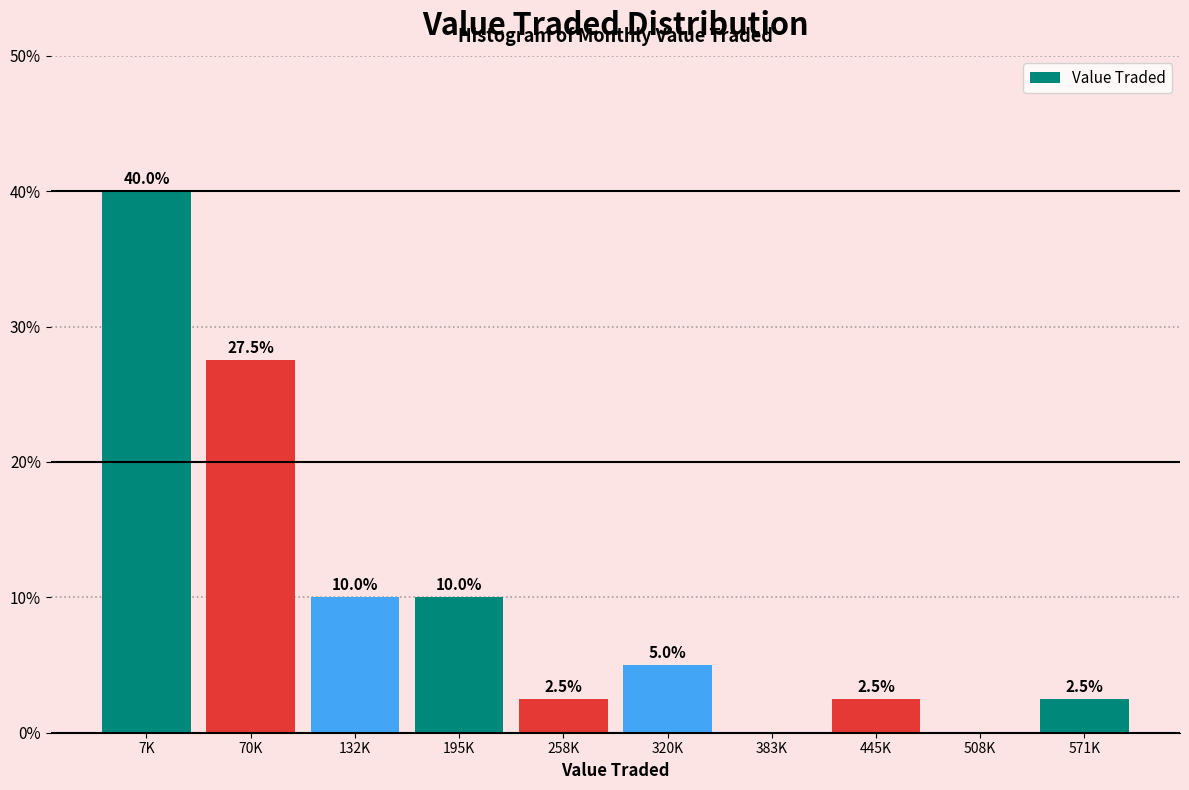

Reading right to left, transcribe all the data shown in this chart.

571K=2.5	508K=0.0	445K=2.5	383K=0.0	320K=5.0	258K=2.5	195K=10.0	132K=10.0	70K=27.5	7K=40.0